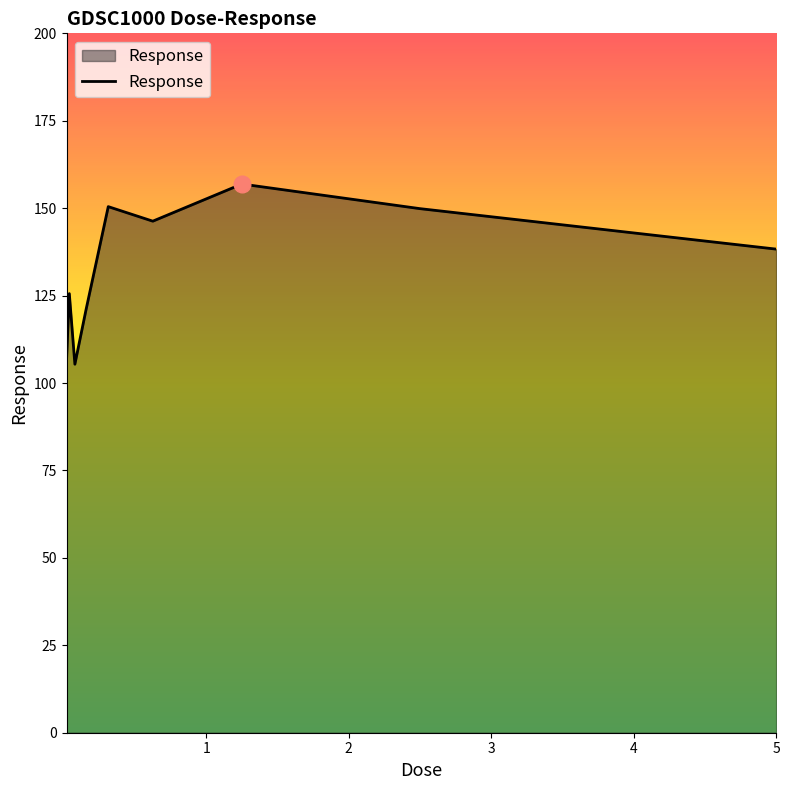

What is the difference between the maximum and minimum values?

51.5